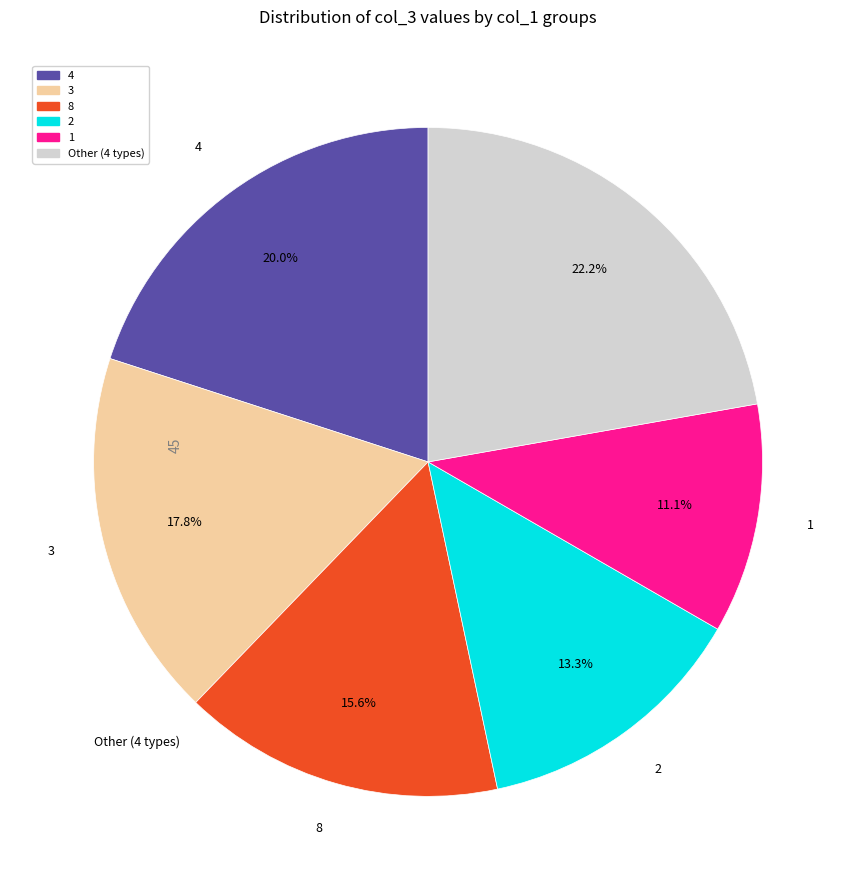

How many segments does this pie chart have?

6